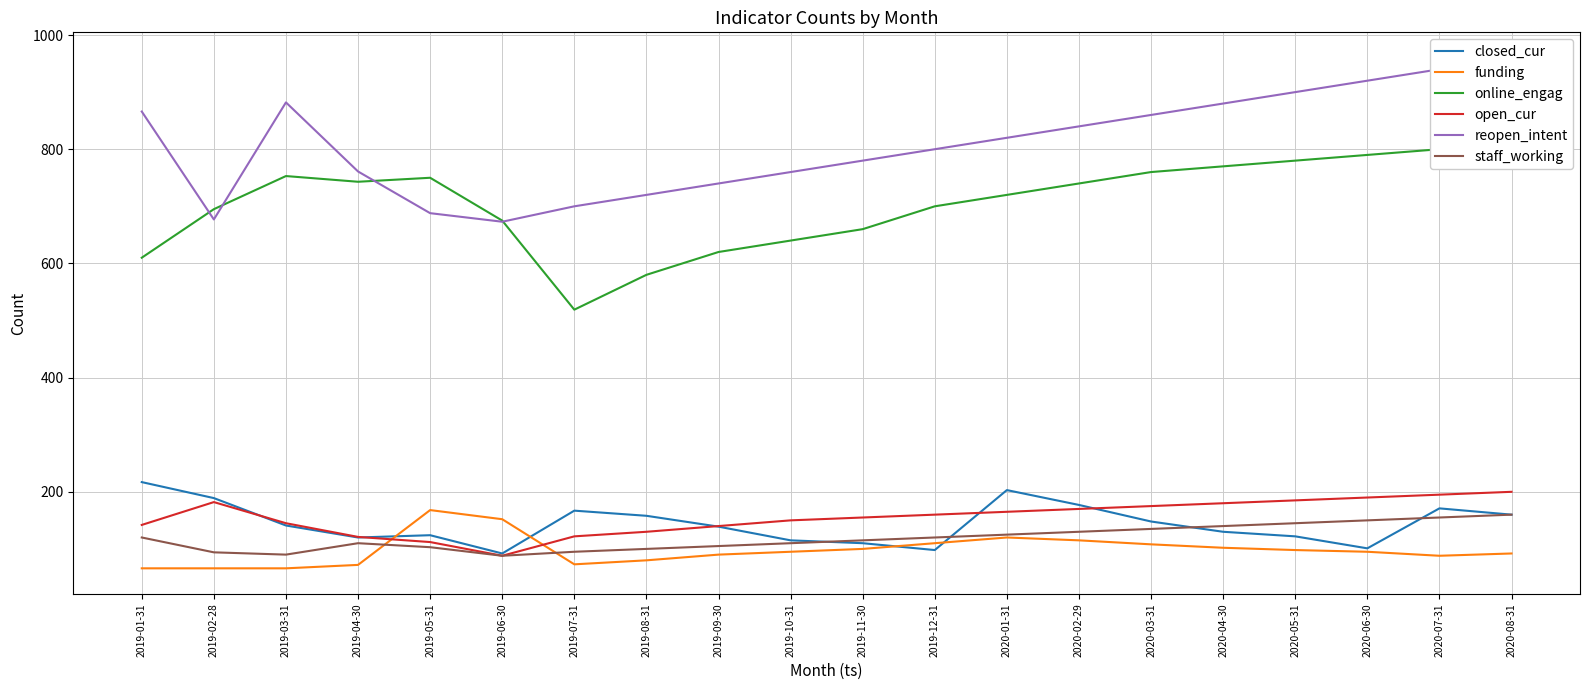

What is the approximate value of funding at 2019-02-28?

66